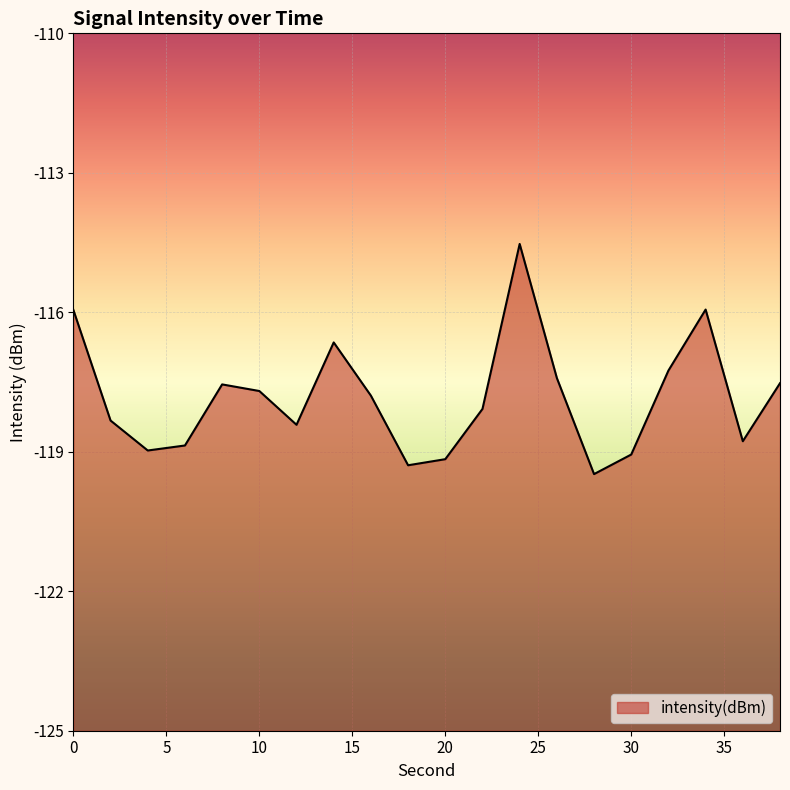

How many data points does each series have?

20